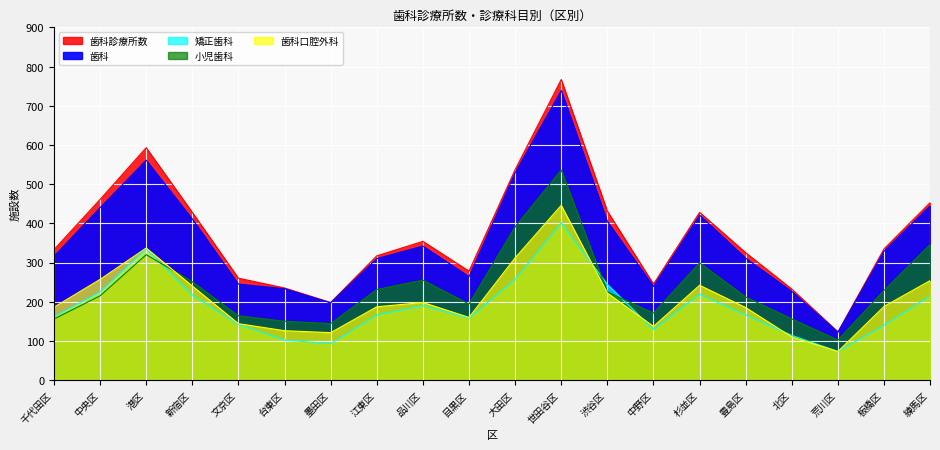

The 歯科 series shows 274 at 大田区. True or false?

False